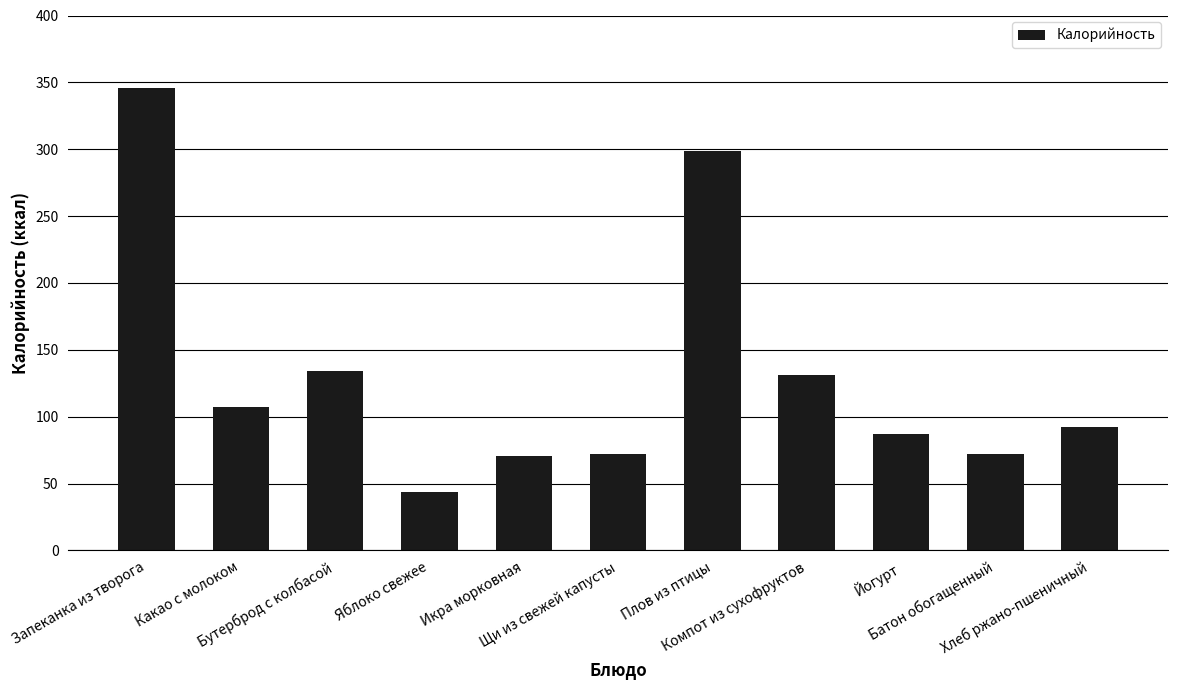

What is the ratio of the value at Щи из свежей капусты to the value at Йогурт?

0.8